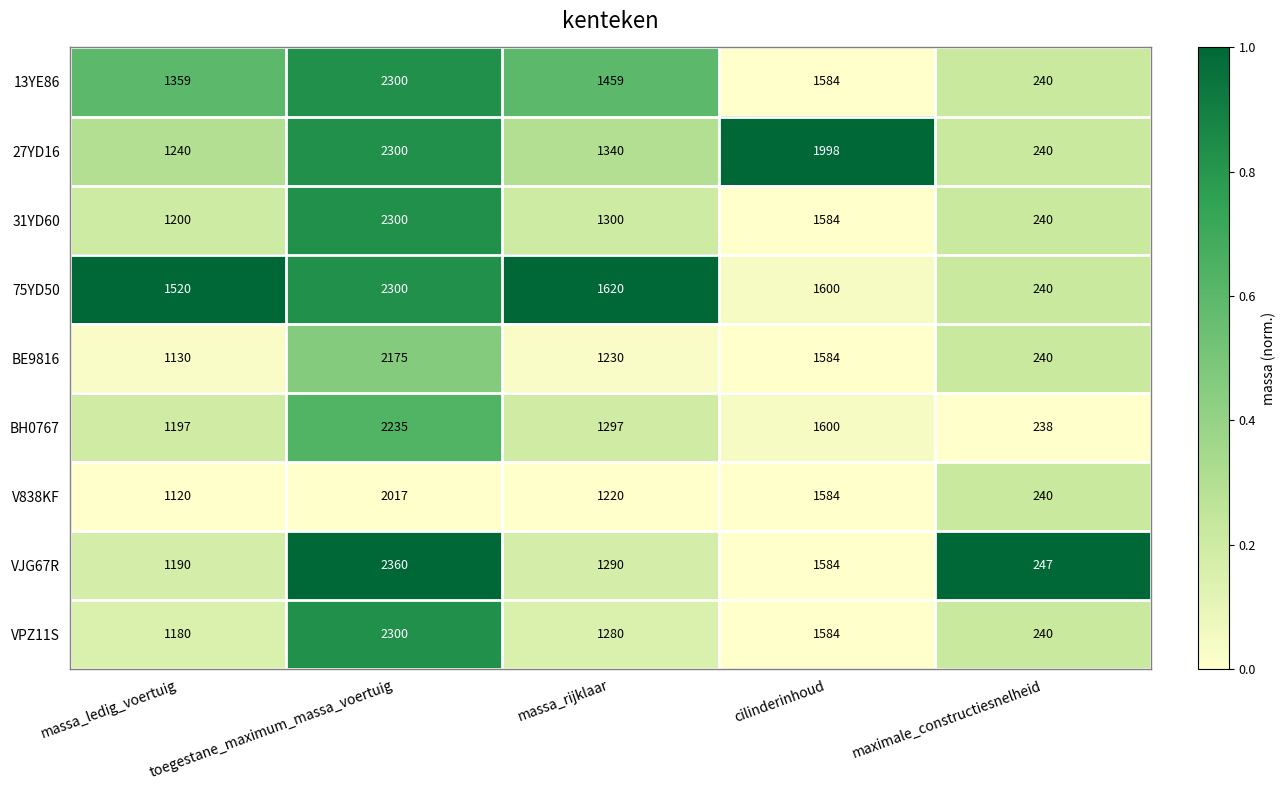

Is it true that V838KF equals 371 at maximale_constructiesnelheid?

False